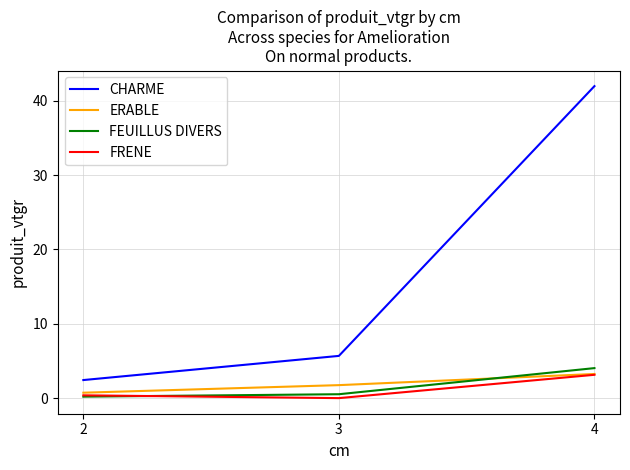

What is the average value of the ERABLE series?

1.9